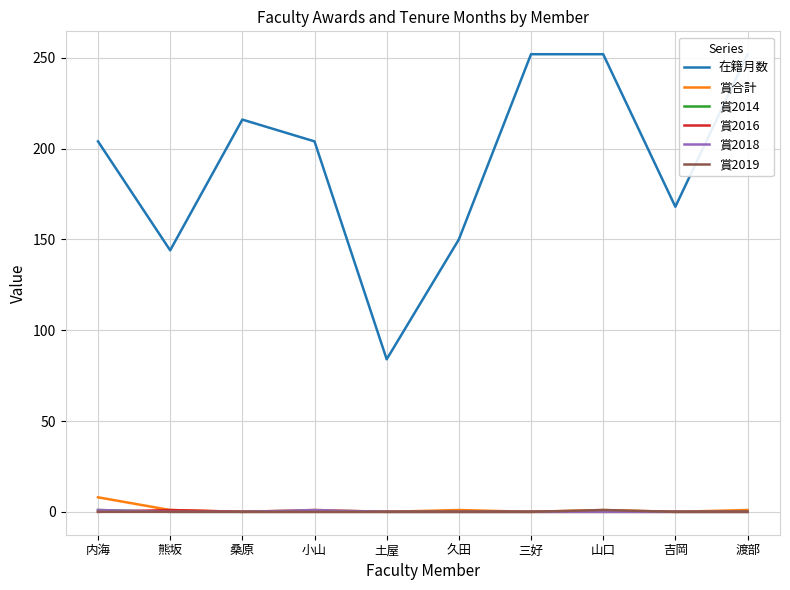

True or false: 賞2014 and 賞2019 intersect in this chart.

False